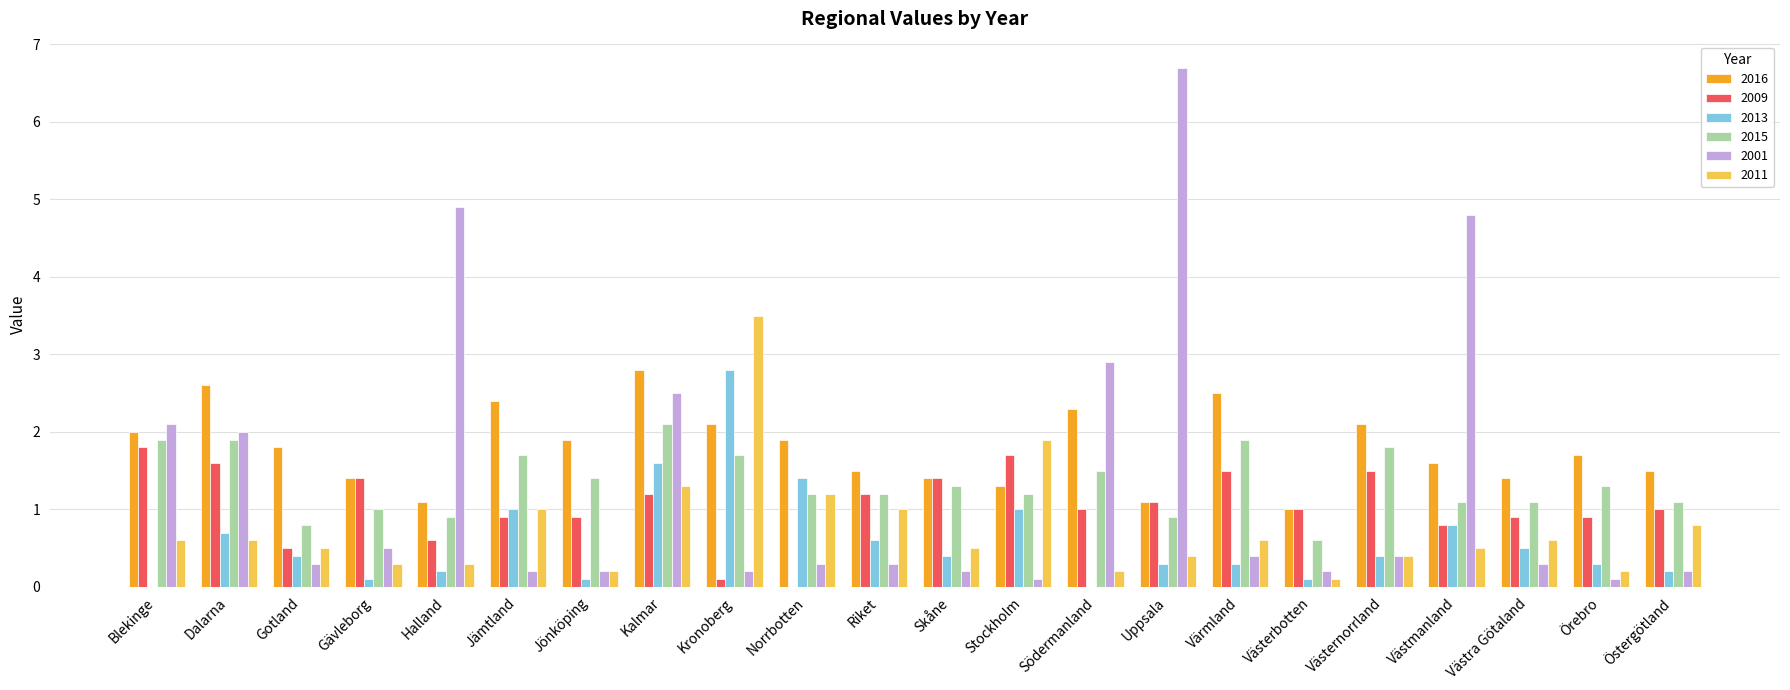

Which series has the largest range (max minus min)?

2001